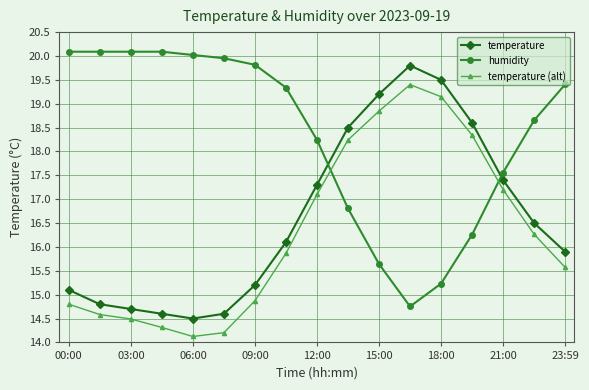

What is the value of the humidity point at the 6th from the left?

20.0